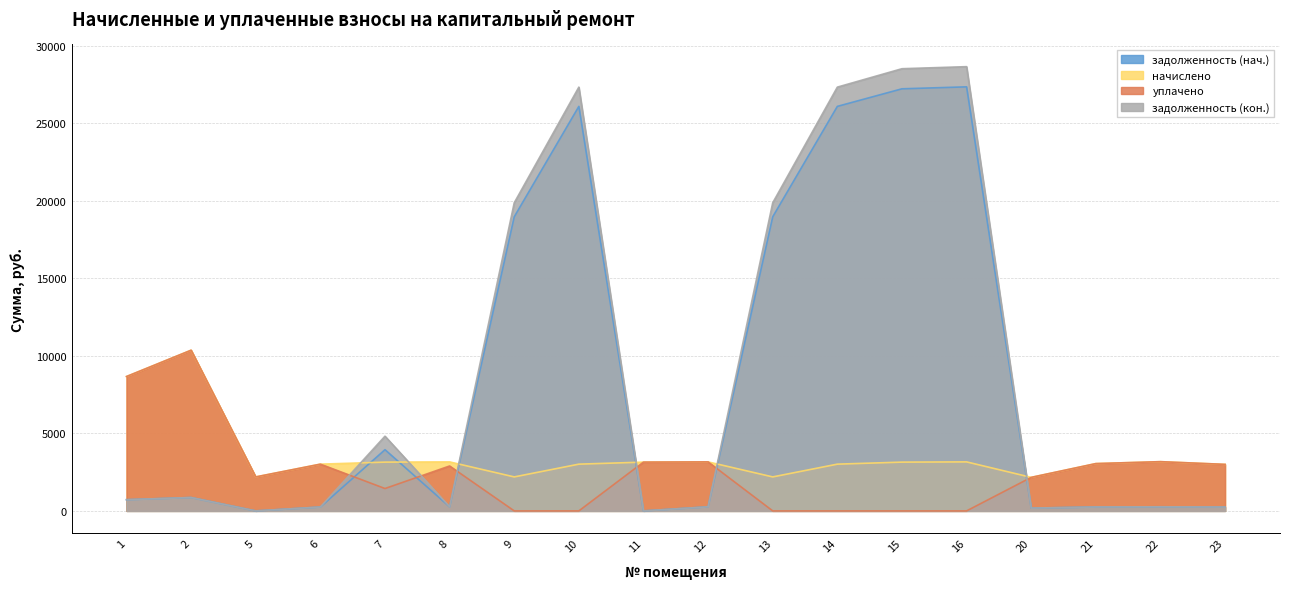

How many times do начислено and задолженность (кон.) cross each other?

6